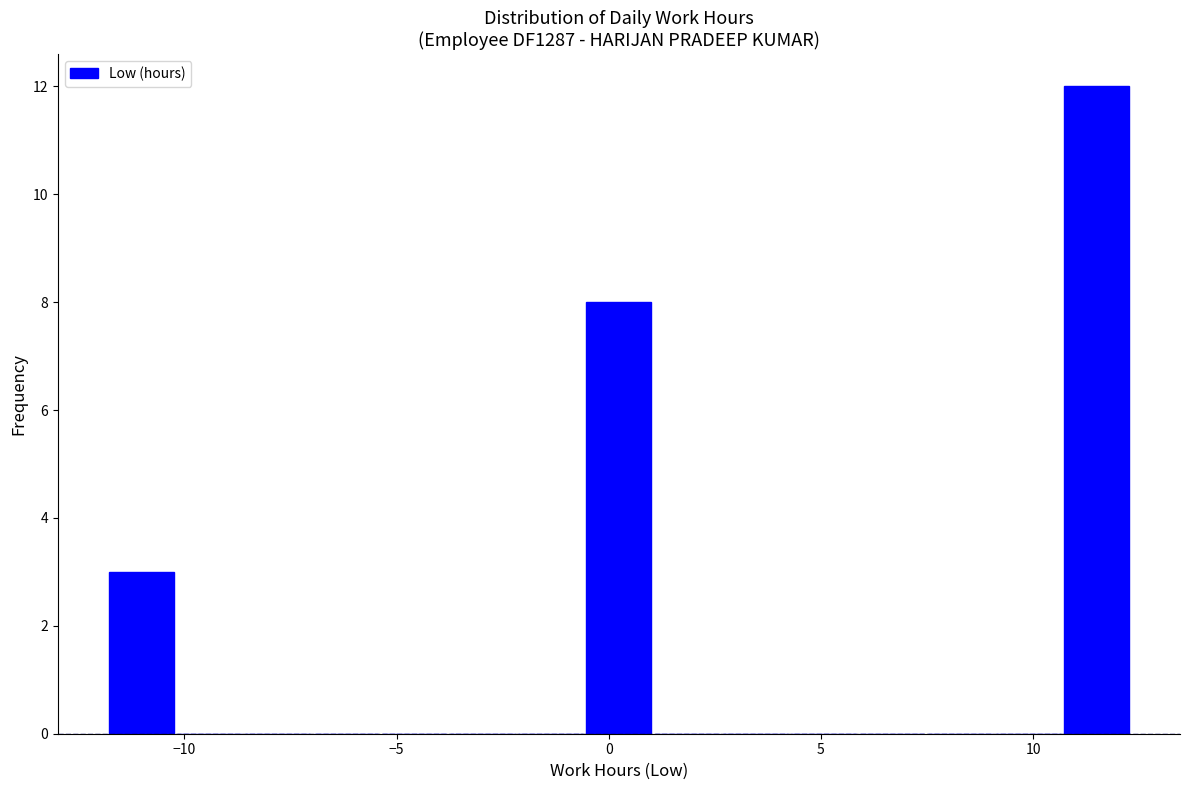

Read against the x-axis, roughly where is the centre of the tallest bar?

11.5